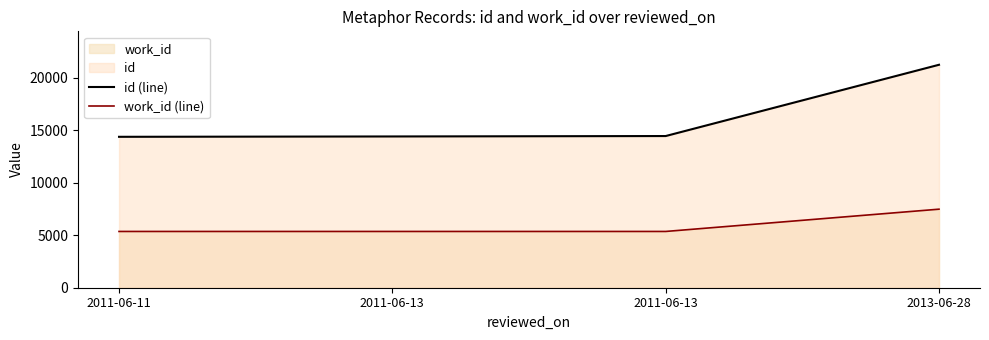

True or false: work_id (line) and id (line) cross at least once.

False